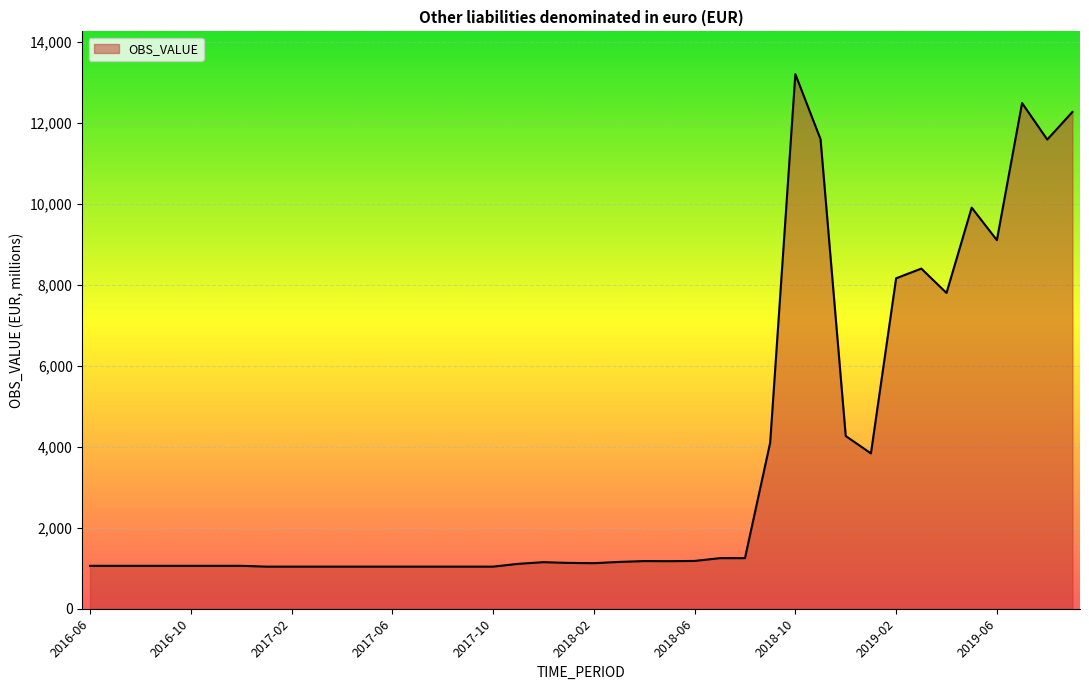

What is the minimum value shown in the chart?

1040.0